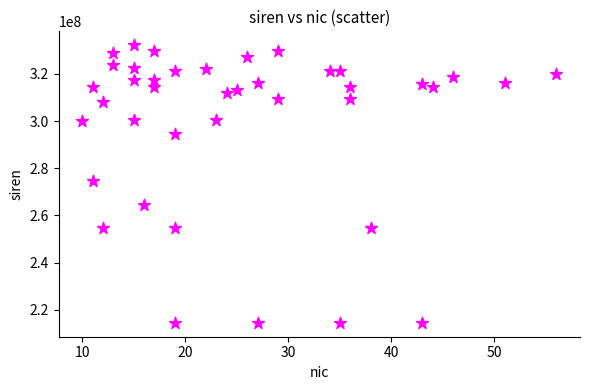

What is the range of Y values (max minus min)?

117642079